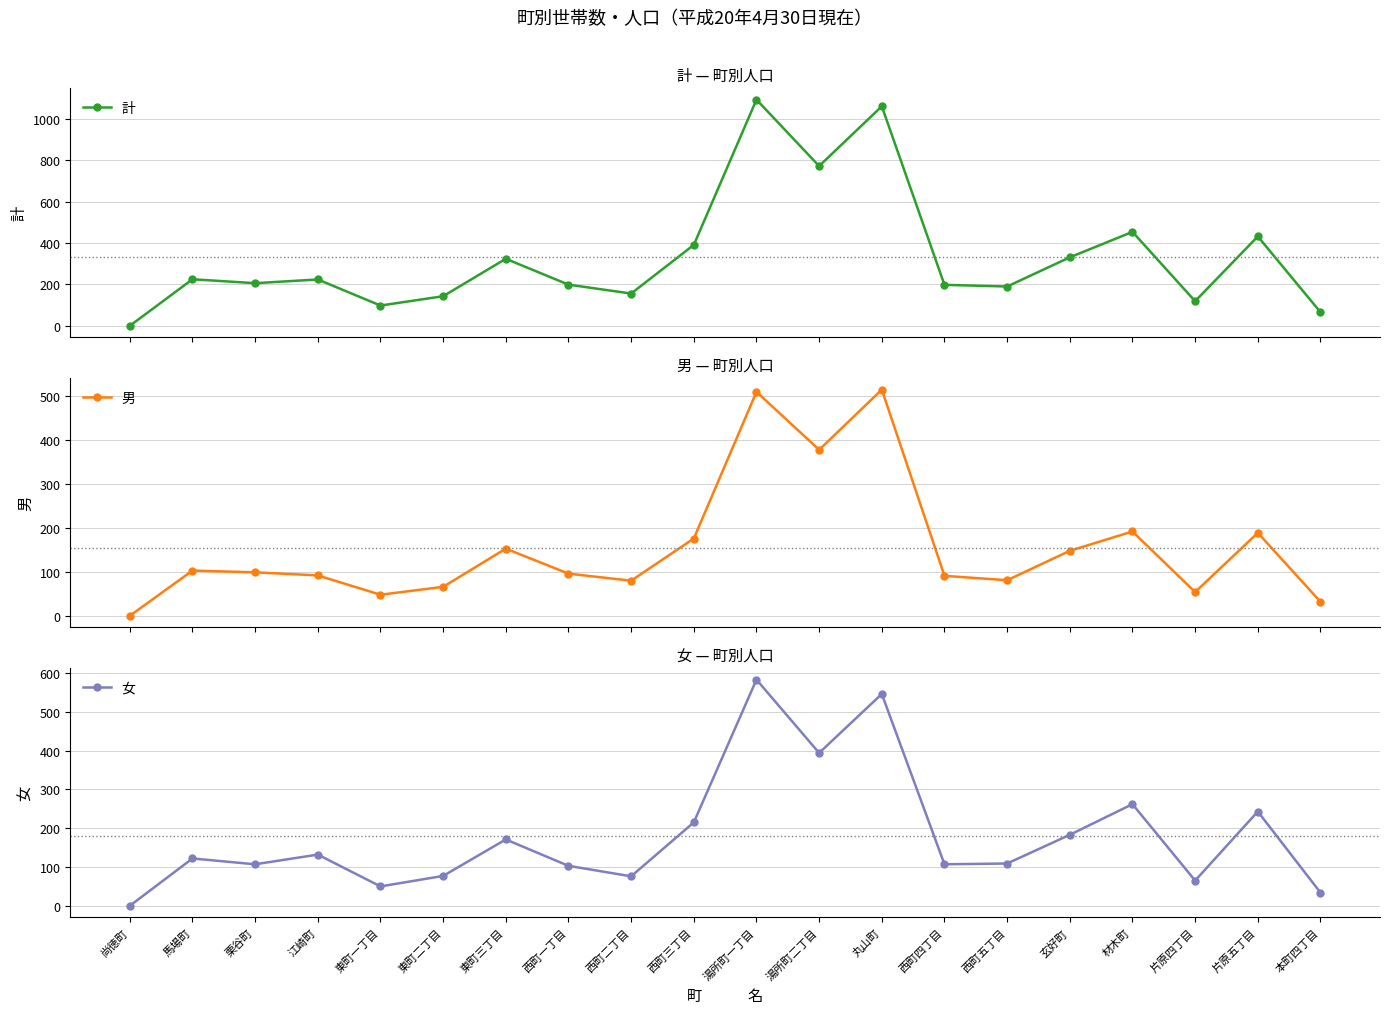

Rank the series at 栗谷町 from lowest to highest value.

男, 女, 計